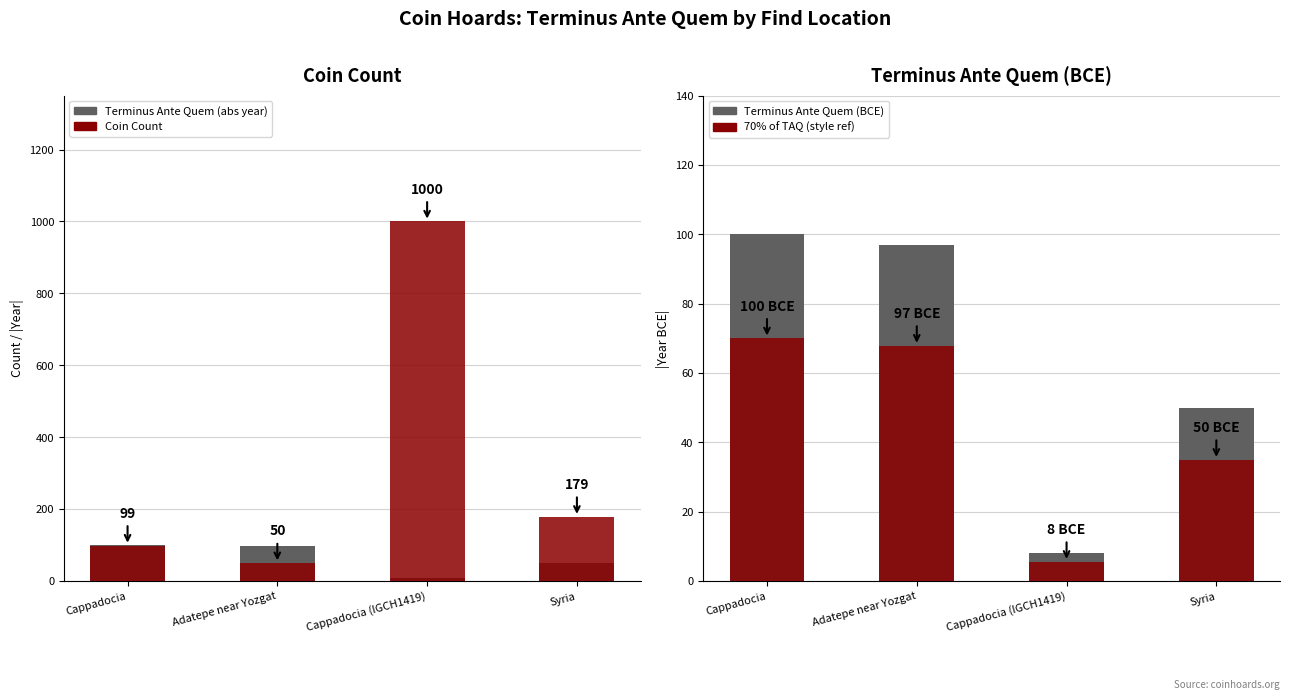

Is it true that Coin Count equals 179.0 at Syria?

True